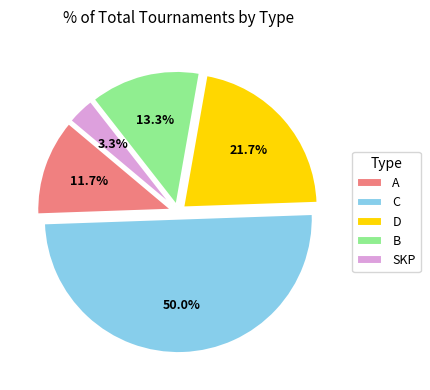

Is A the majority of the pie?

No